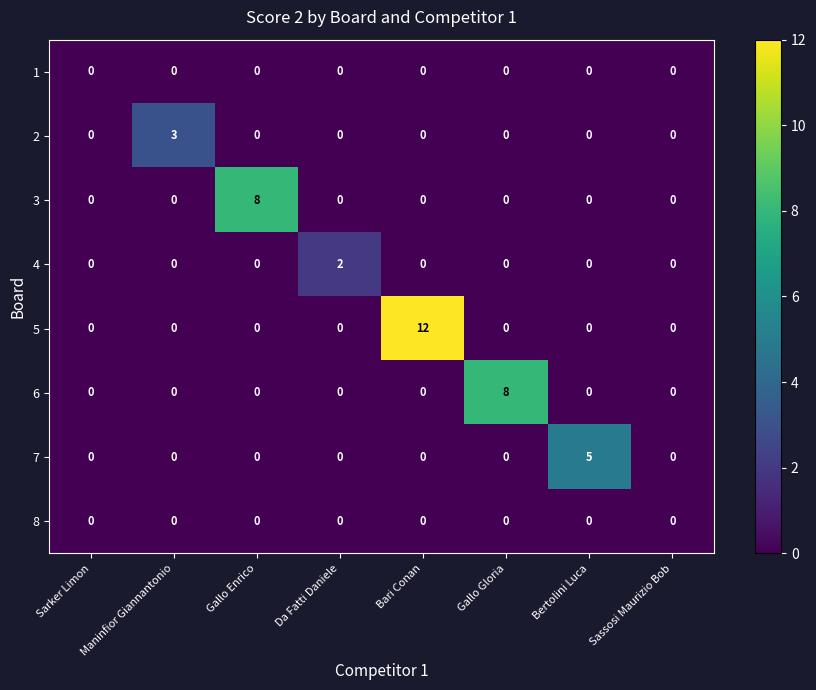

What is the sum of the 2 values at Maninfior Giannantonio and Bari Conan?

3